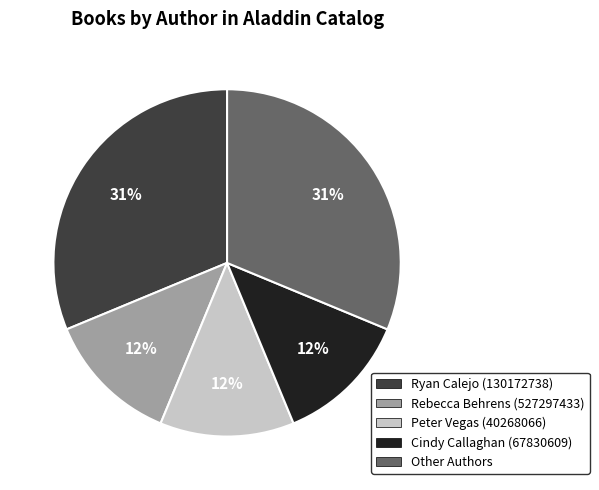

Count the number of slices in the pie.

5